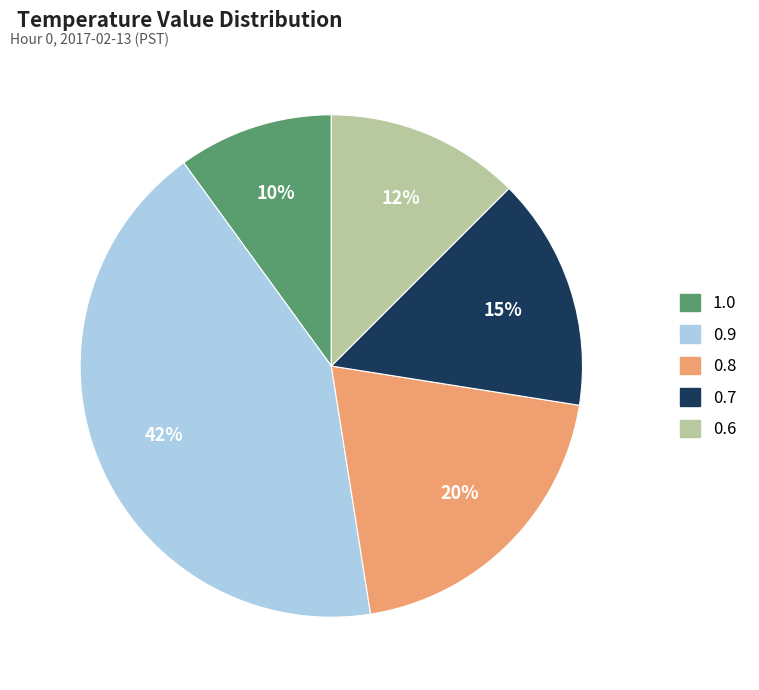

To the nearest percent, what is the average slice percentage?

20%